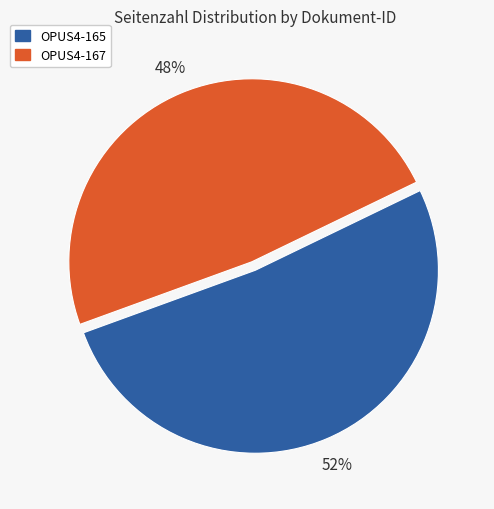

To the nearest percent, what portion does OPUS4-167 represent?

48%